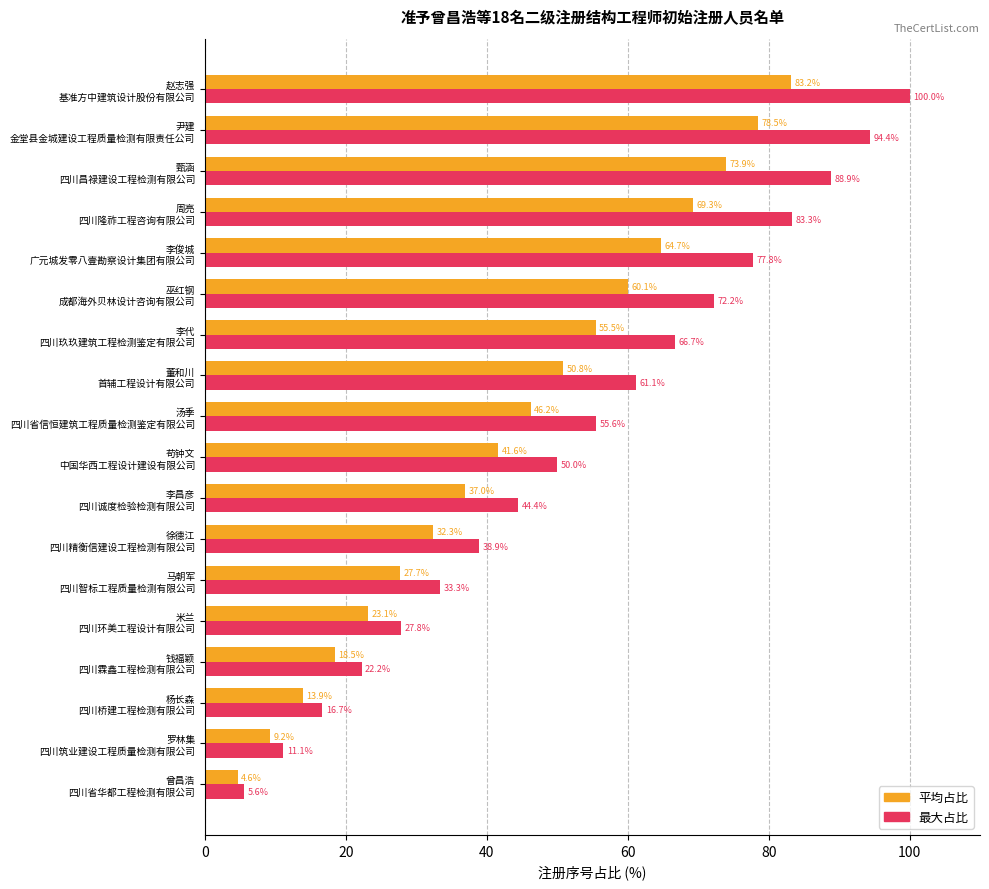

What is the greatest value displayed?

100.0